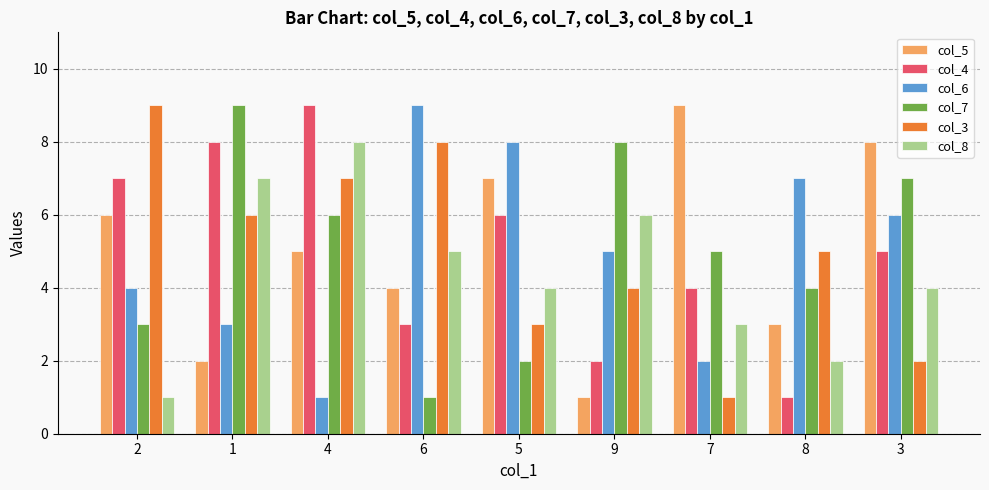

Reading left to right, transcribe all the data shown in this chart.

col_5: 6	2	5	4	7	1	9	3	8
col_4: 7	8	9	3	6	2	4	1	5
col_6: 4	3	1	9	8	5	2	7	6
col_7: 3	9	6	1	2	8	5	4	7
col_3: 9	6	7	8	3	4	1	5	2
col_8: 1	7	8	5	4	6	3	2	4